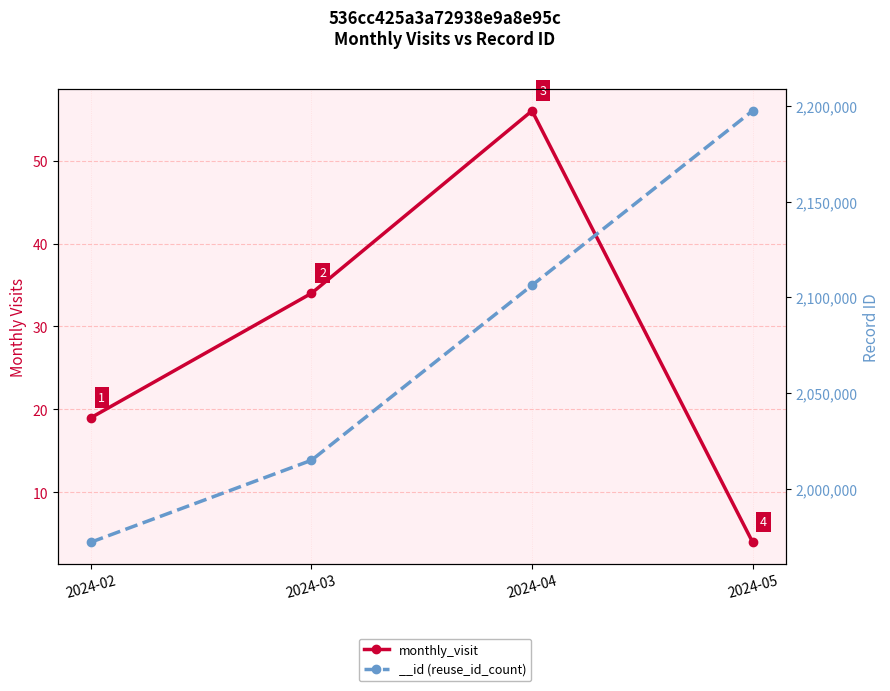

Approximately how many times larger is the value at 2024-05 compared to 2024-04?

0.1